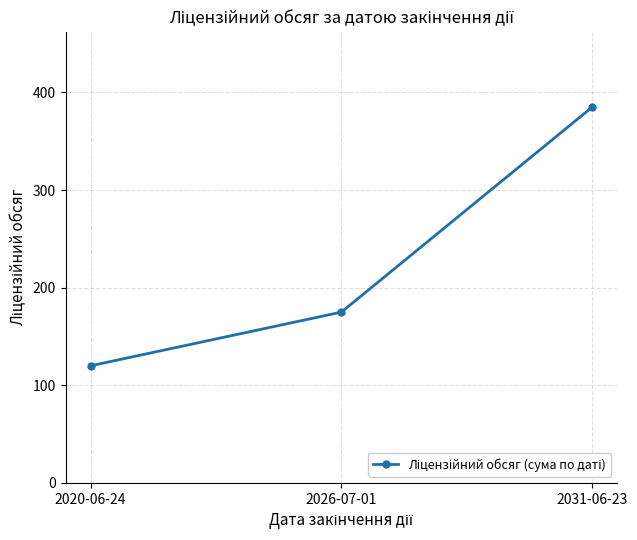

List the labels in order of value, smallest first.

2020-06-24, 2026-07-01, 2031-06-23